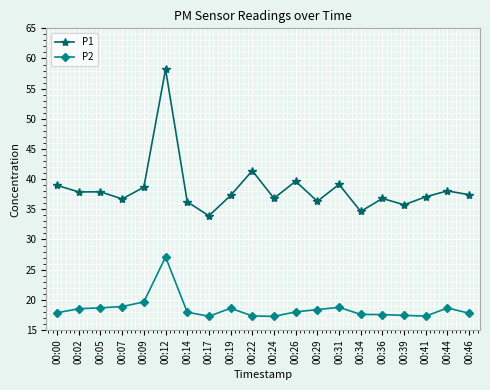

How many lines are shown in the chart?

2